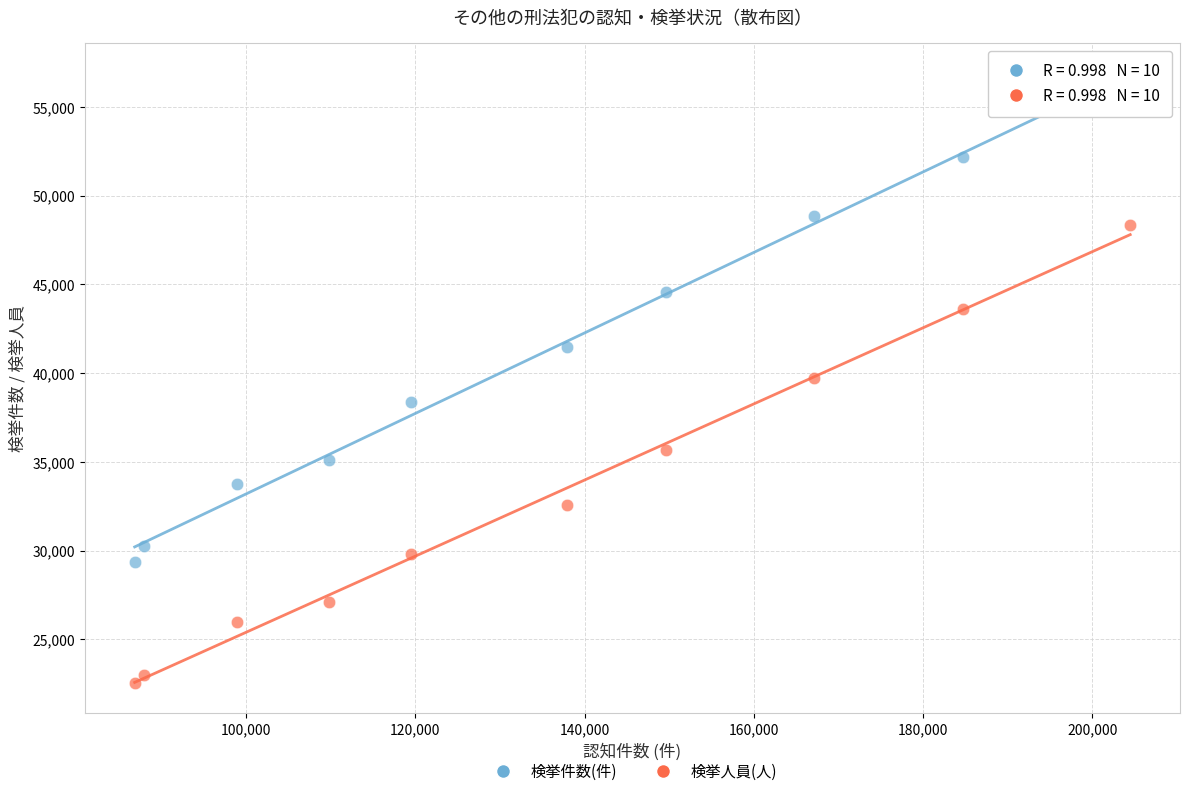

Which series contains the lowest Y value?

検挙人員(人)